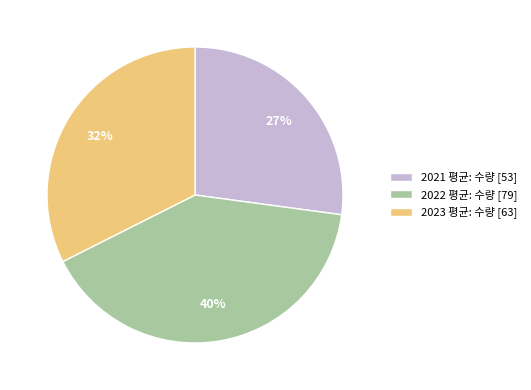

Is 2021 평균: 수량 the majority of the pie?

No